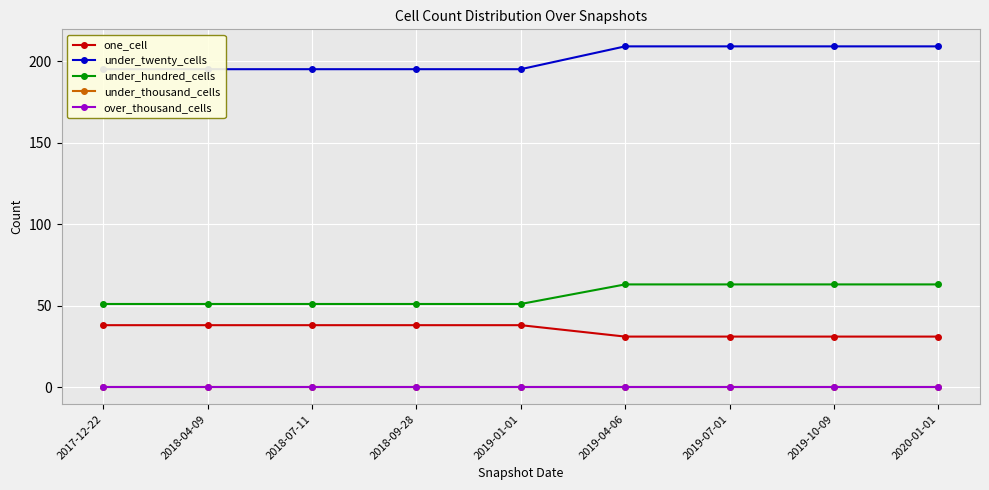

How many under_twenty_cells values are between 195 and 209?

9